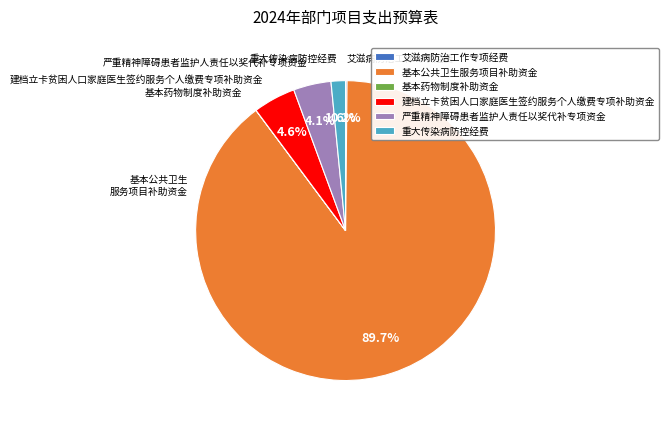

Is there a majority slice in this chart?

Yes